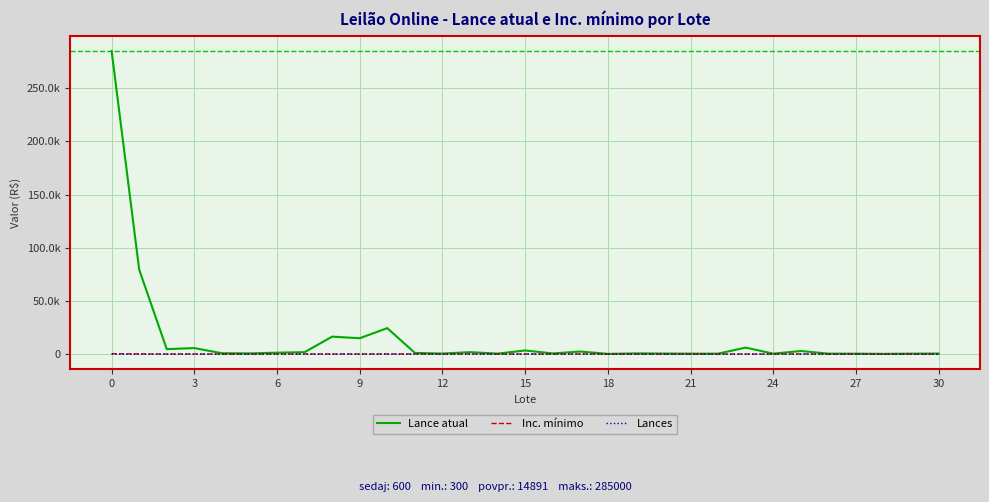

Which series has the largest range (max minus min)?

Lance atual